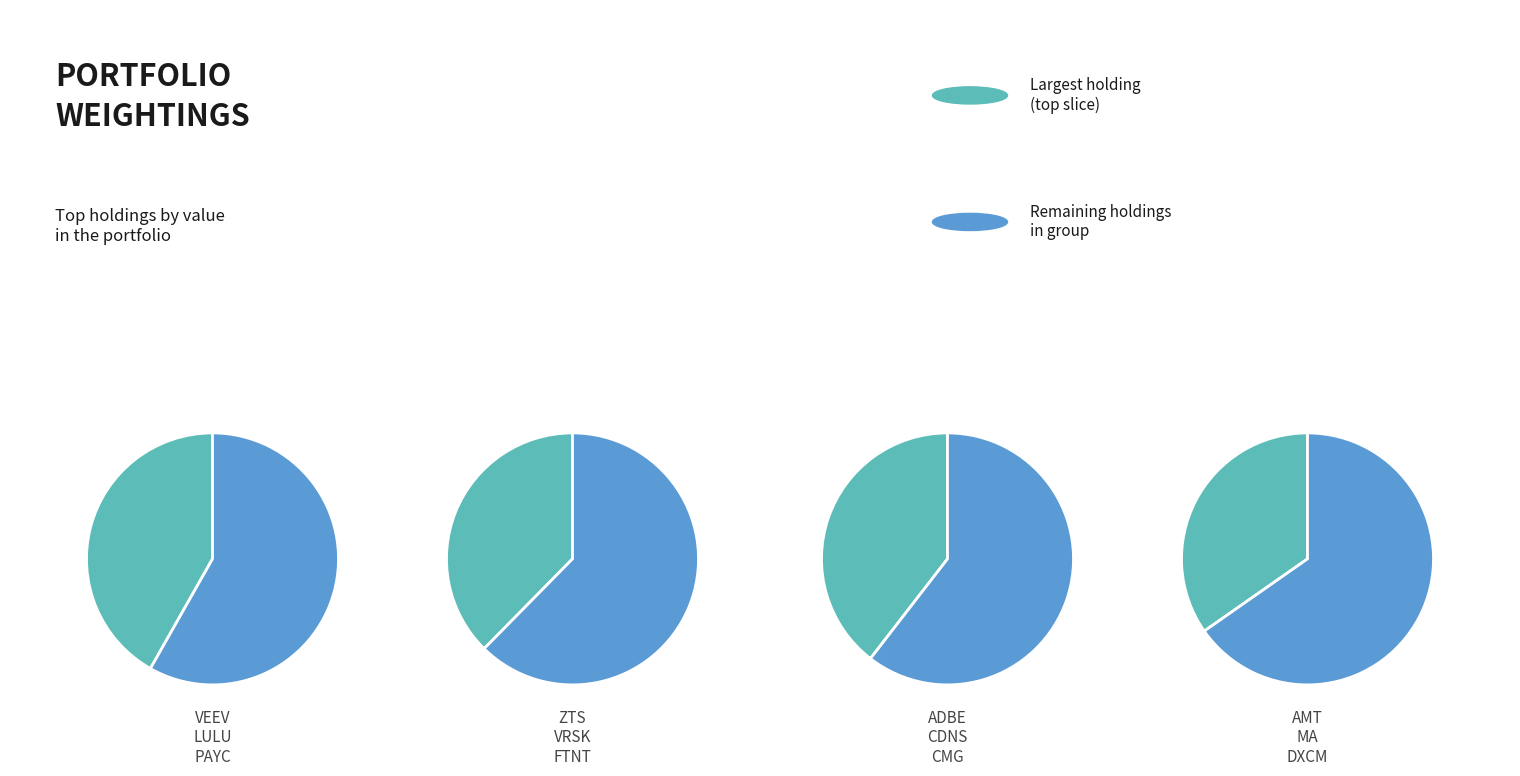

What is the change in value from LULU to ADBE?

-3079000